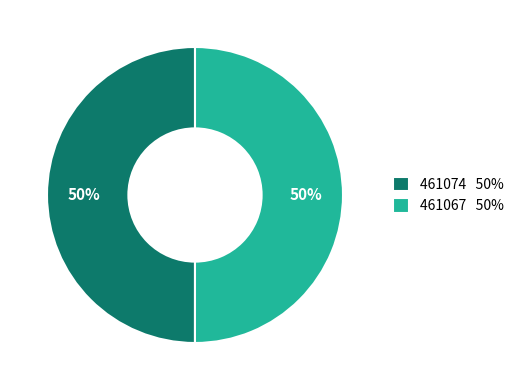

To the nearest percent, what portion does 461067 represent?

50%